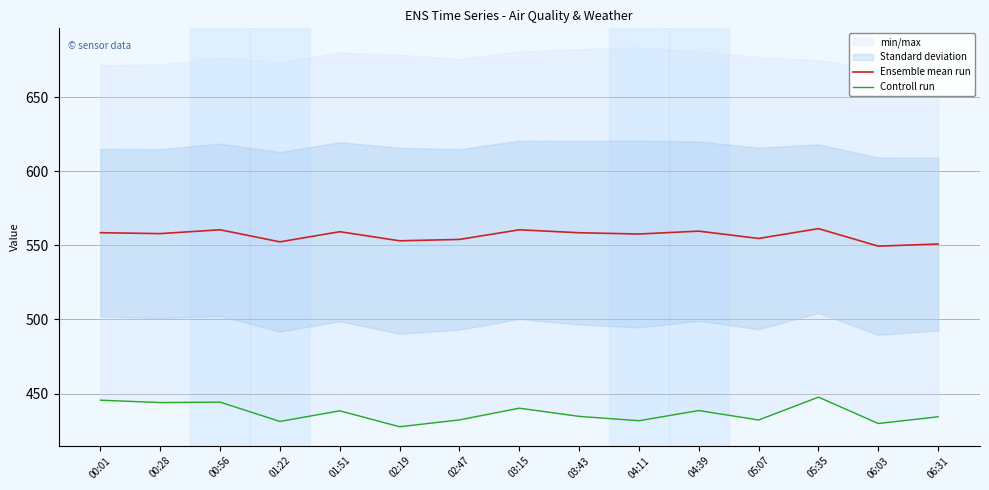

What is the label of the 10th point from the left?

04:11